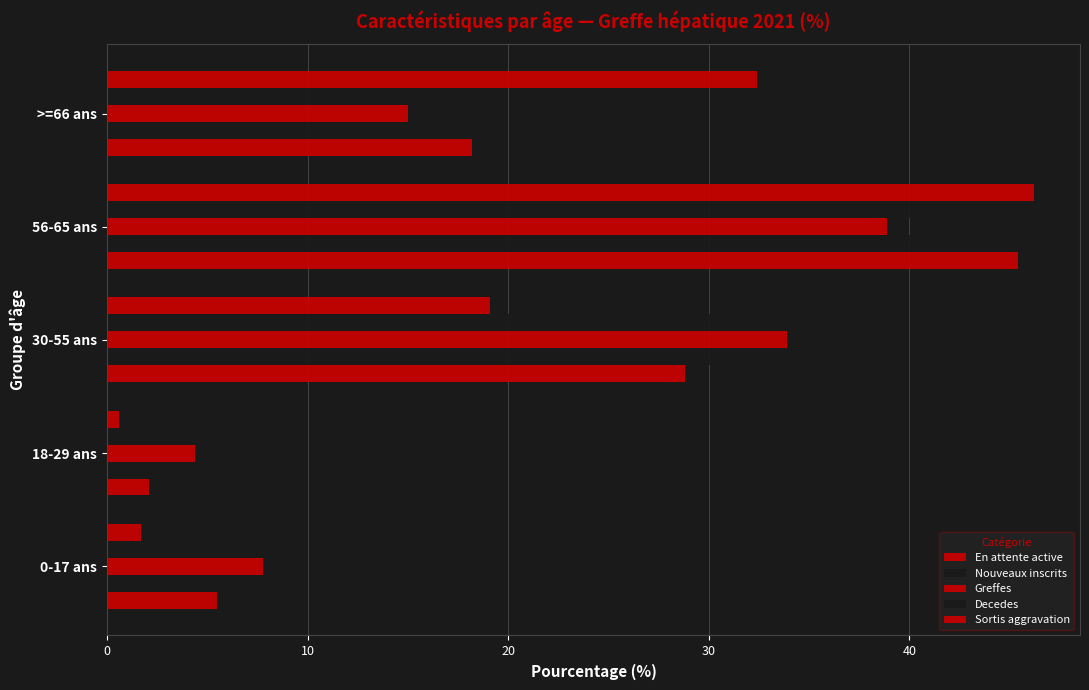

Count the number of data series in this chart.

5